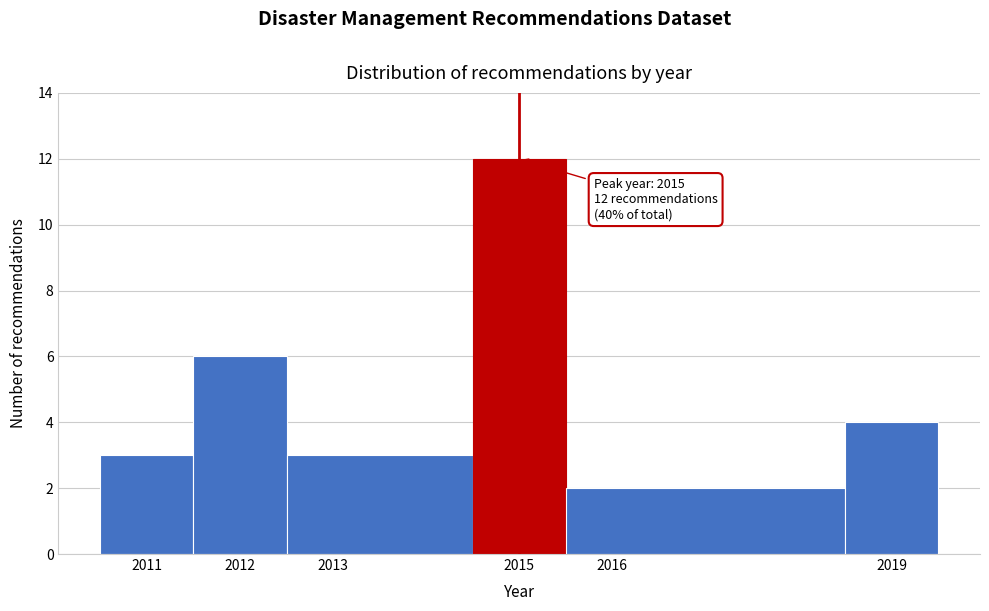

Over which range of the x-axis is the bar tallest?

2014.5 to 2015.5